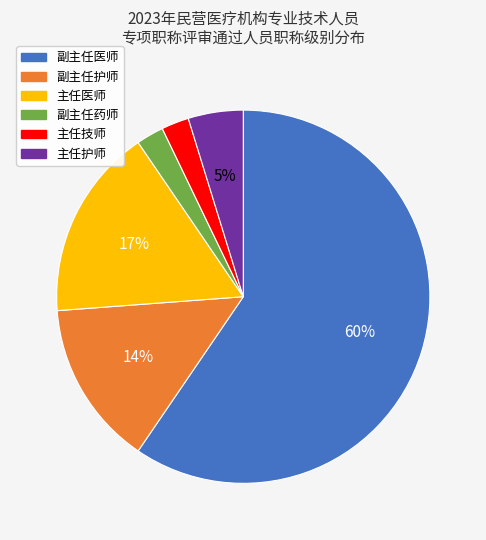

Combined, do 主任护师 and 主任技师 account for over 50%?

No